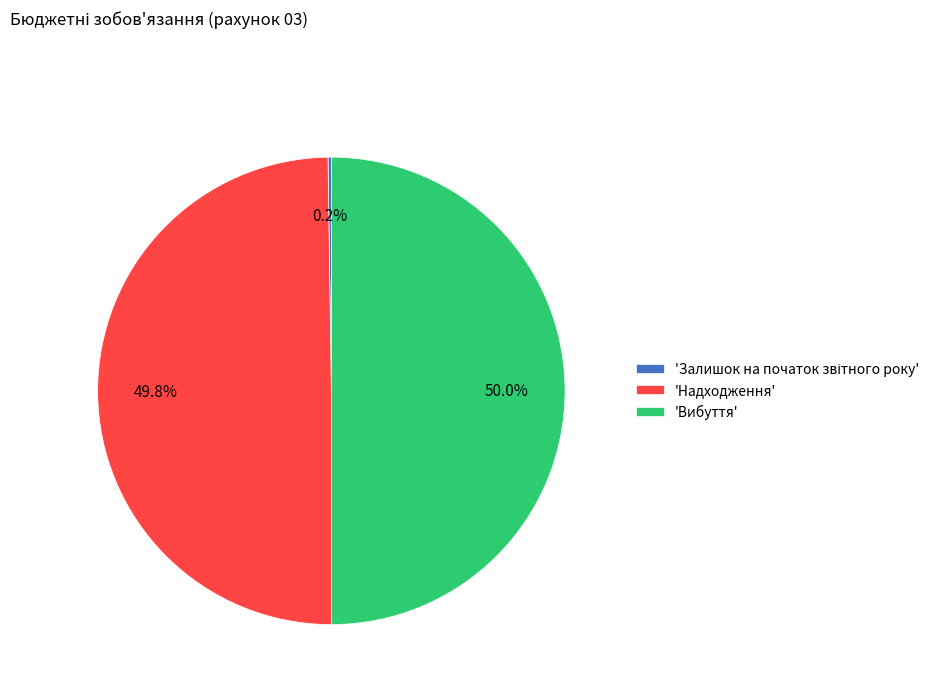

Approximately how many times larger is the value at 'Вибуття' compared to 'Надходження'?

1.0